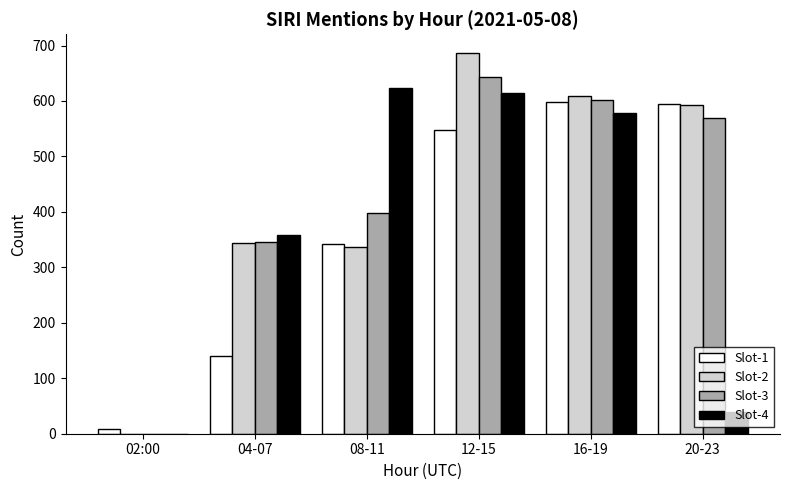

What is the maximum value for Slot-2?

686